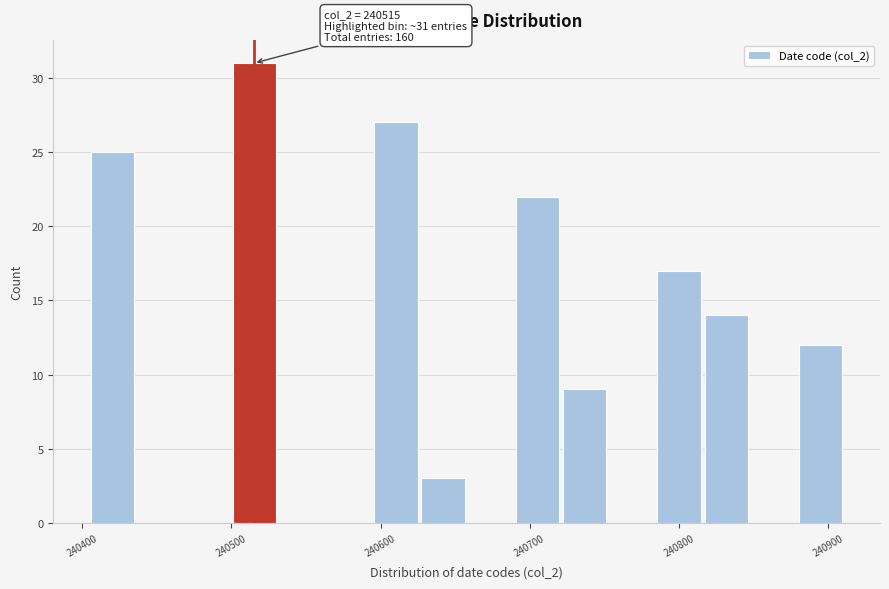

Around what value on the x-axis is the tallest bar? Give the approximate position of its centre, as read against the axis.

240520